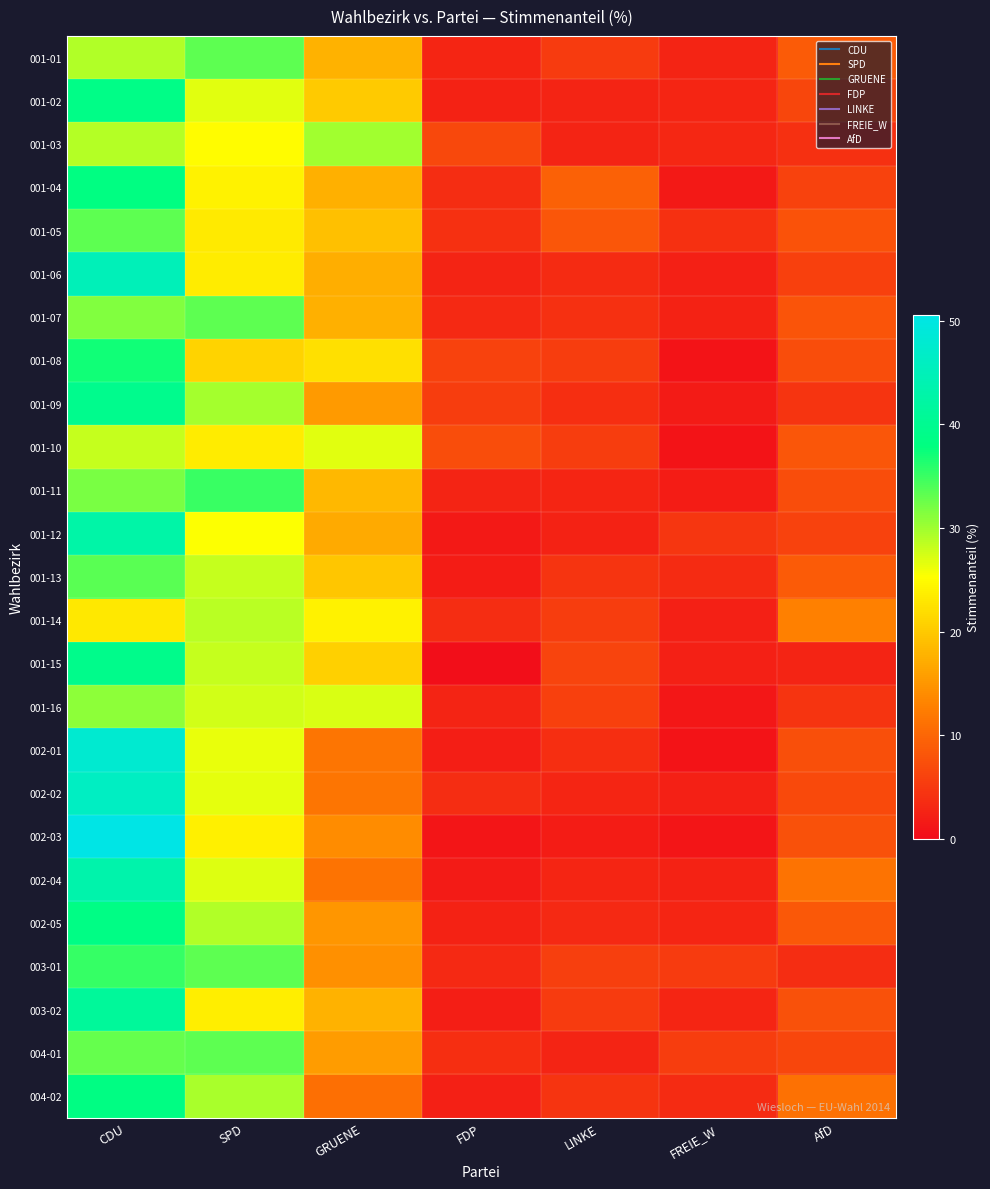

Reading left to right, extract all data points from this chart.

001-01: CDU=29.2	SPD=33.3	GRUENE=17.7	FDP=2.9	LINKE=5.3	FREIE_W=2.7	AfD=8.8
001-02: CDU=38.8	SPD=26.7	GRUENE=20.1	FDP=2.4	LINKE=2.7	FREIE_W=2.9	AfD=6.4
001-03: CDU=28.9	SPD=24.9	GRUENE=29.9	FDP=6.6	LINKE=2.7	FREIE_W=3.0	AfD=4.0
001-04: CDU=38.2	SPD=23.9	GRUENE=17.5	FDP=3.6	LINKE=9.3	FREIE_W=1.4	AfD=6.1
001-05: CDU=33.3	SPD=23.2	GRUENE=19.1	FDP=4.1	LINKE=8.2	FREIE_W=4.1	AfD=7.9
001-06: CDU=44.9	SPD=23.4	GRUENE=17.2	FDP=2.7	LINKE=3.5	FREIE_W=2.3	AfD=5.9
001-07: CDU=31.6	SPD=33.2	GRUENE=17.4	FDP=3.2	LINKE=4.0	FREIE_W=2.4	AfD=8.1
001-08: CDU=37.0	SPD=21.1	GRUENE=22.3	FDP=6.1	LINKE=5.5	FREIE_W=0.9	AfD=7.2
001-09: CDU=39.6	SPD=29.7	GRUENE=15.3	FDP=5.4	LINKE=3.8	FREIE_W=1.6	AfD=4.5
001-10: CDU=28.1	SPD=23.5	GRUENE=26.7	FDP=7.2	LINKE=5.5	FREIE_W=0.9	AfD=8.1
001-11: CDU=31.8	SPD=35.1	GRUENE=18.4	FDP=2.6	LINKE=3.0	FREIE_W=2.0	AfD=7.2
001-12: CDU=42.8	SPD=25.5	GRUENE=17.0	FDP=1.6	LINKE=2.5	FREIE_W=4.7	AfD=6.0
001-13: CDU=33.5	SPD=28.1	GRUENE=19.7	FDP=2.0	LINKE=4.4	FREIE_W=3.4	AfD=8.9
001-14: CDU=23.0	SPD=28.8	GRUENE=24.1	FDP=3.6	LINKE=5.5	FREIE_W=2.2	AfD=12.8
001-15: CDU=39.5	SPD=28.1	GRUENE=20.7	FDP=0.4	LINKE=6.2	FREIE_W=2.3	AfD=2.7
001-16: CDU=30.9	SPD=27.5	GRUENE=27.1	FDP=2.7	LINKE=5.8	FREIE_W=1.4	AfD=4.5
002-01: CDU=47.8	SPD=26.3	GRUENE=11.6	FDP=2.2	LINKE=3.9	FREIE_W=0.9	AfD=7.3
002-02: CDU=46.2	SPD=26.5	GRUENE=11.6	FDP=3.6	LINKE=2.9	FREIE_W=2.2	AfD=6.9
002-03: CDU=50.6	SPD=23.8	GRUENE=14.0	FDP=1.1	LINKE=1.9	FREIE_W=1.1	AfD=7.5
002-04: CDU=43.3	SPD=26.9	GRUENE=11.4	FDP=1.6	LINKE=2.9	FREIE_W=2.4	AfD=11.4
002-05: CDU=38.7	SPD=29.2	GRUENE=15.0	FDP=2.6	LINKE=3.3	FREIE_W=2.9	AfD=8.4
003-01: CDU=35.2	SPD=33.2	GRUENE=14.2	FDP=3.2	LINKE=5.5	FREIE_W=5.1	AfD=3.6
003-02: CDU=41.2	SPD=23.5	GRUENE=17.6	FDP=2.1	LINKE=5.2	FREIE_W=2.8	AfD=7.6
004-01: CDU=32.9	SPD=33.2	GRUENE=15.4	FDP=3.8	LINKE=2.7	FREIE_W=5.5	AfD=6.5
004-02: CDU=38.5	SPD=29.5	GRUENE=10.9	FDP=2.2	LINKE=4.3	FREIE_W=3.4	AfD=11.2